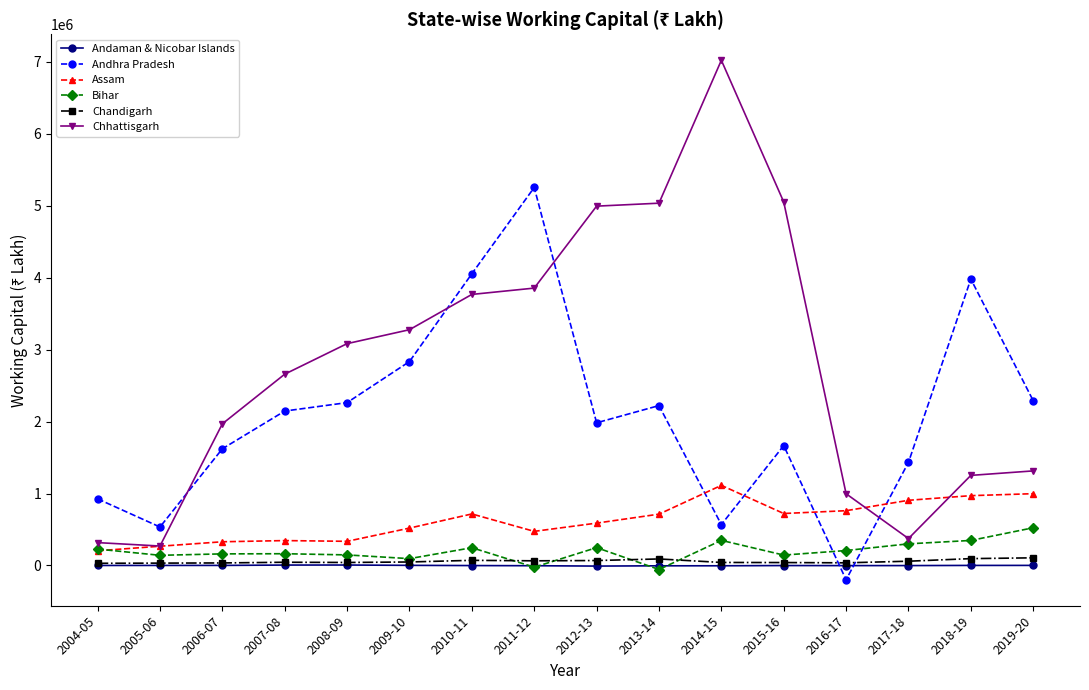

What value does the Andhra Pradesh series have at 2018-19?

3980924